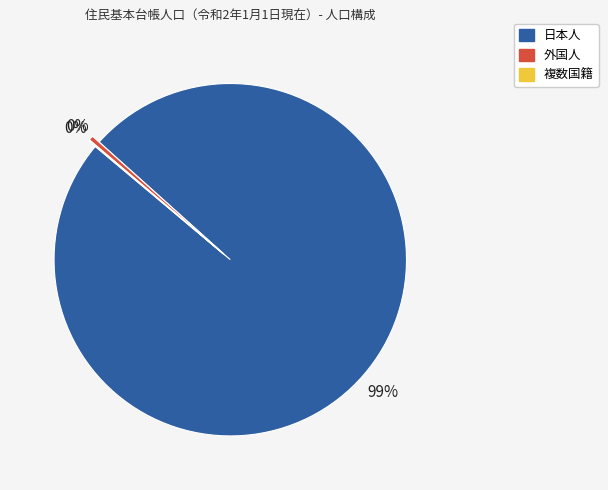

Is the sum of 外国人 and 日本人 greater than half?

Yes